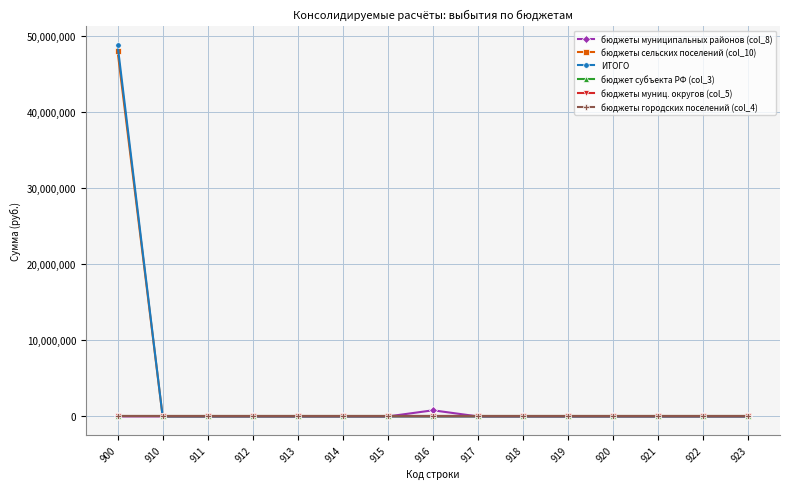

Does the chart have visible grid lines?

Yes